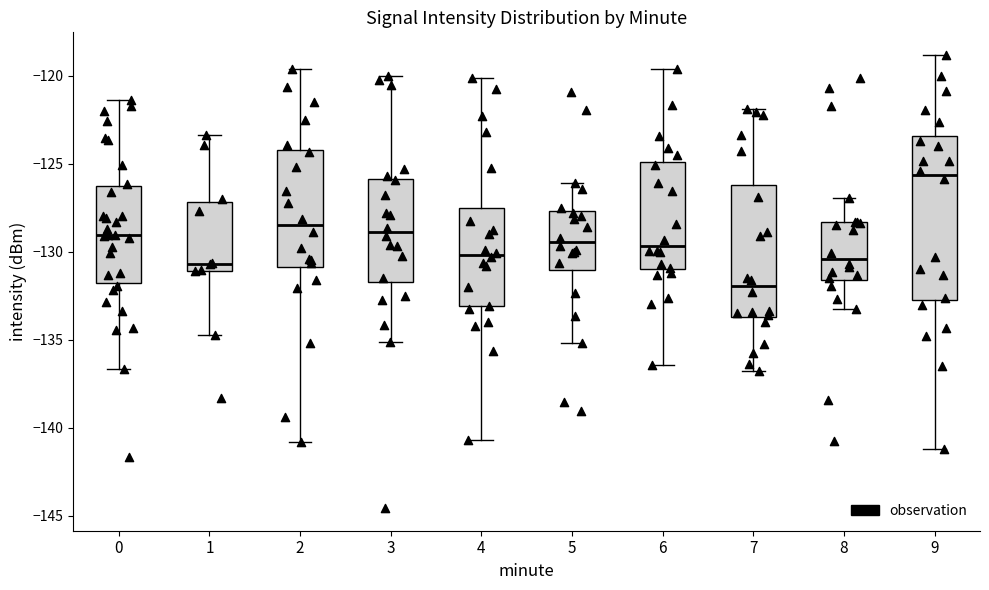

Which box has the highest median line?

9